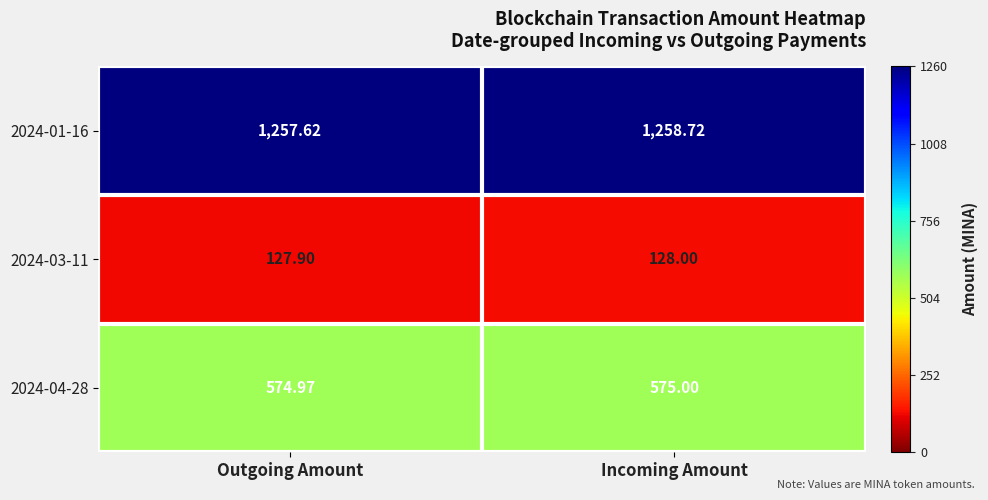

At which category is the sum across all series the highest?

Incoming Amount